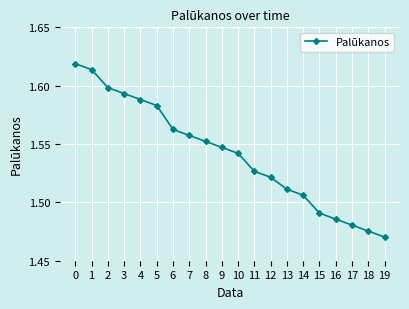

Count the values in the range 1 to 2.

20